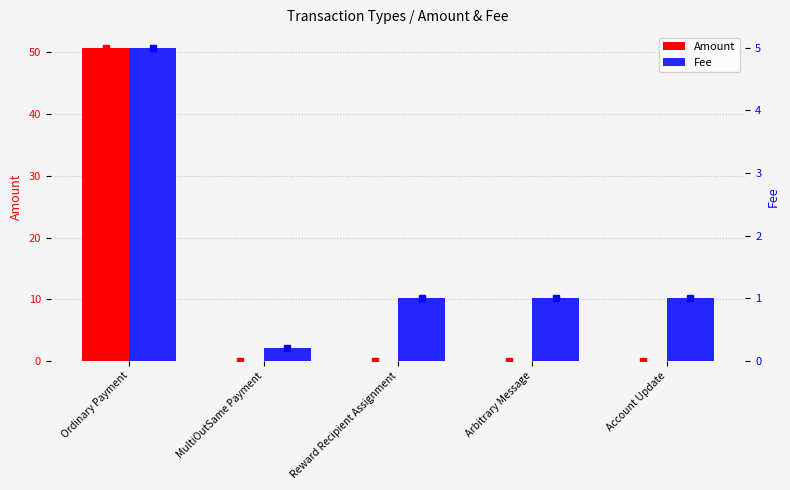

What are all the series names shown in the legend?

Amount, Fee